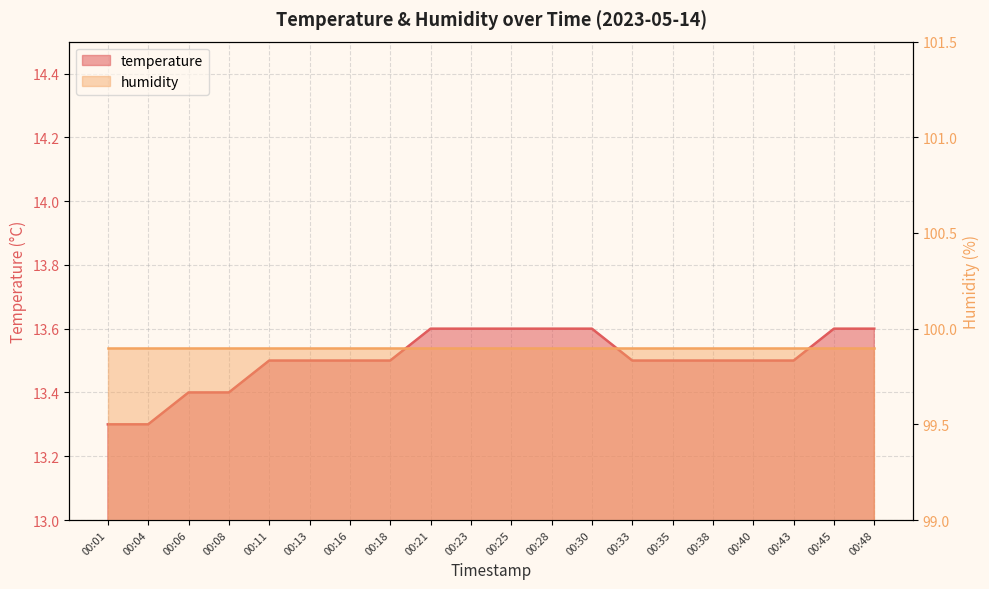

Does the chart display data point markers on the line(s)?

No